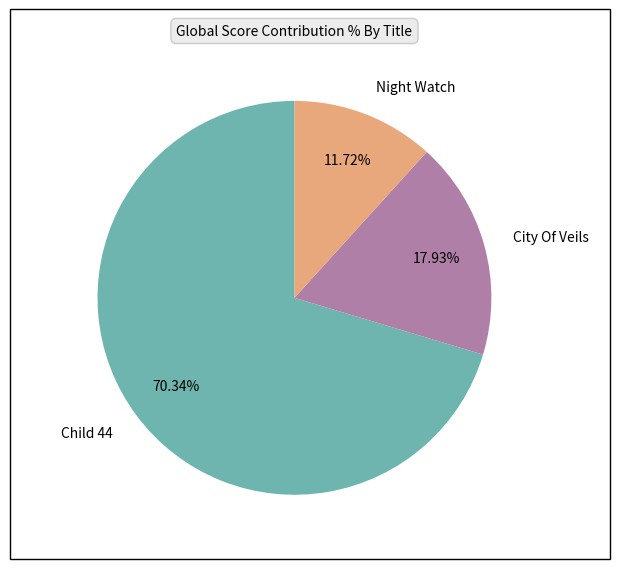

What percentage is the Child 44 slice, to the nearest percent?

70%